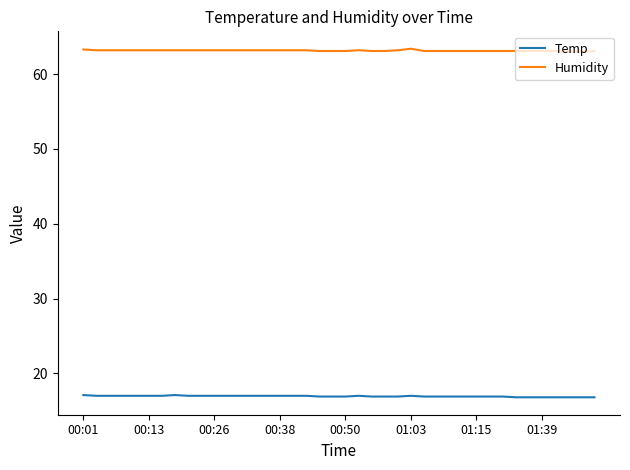

List the series in order of their overall mean, highest first.

Humidity, Temp